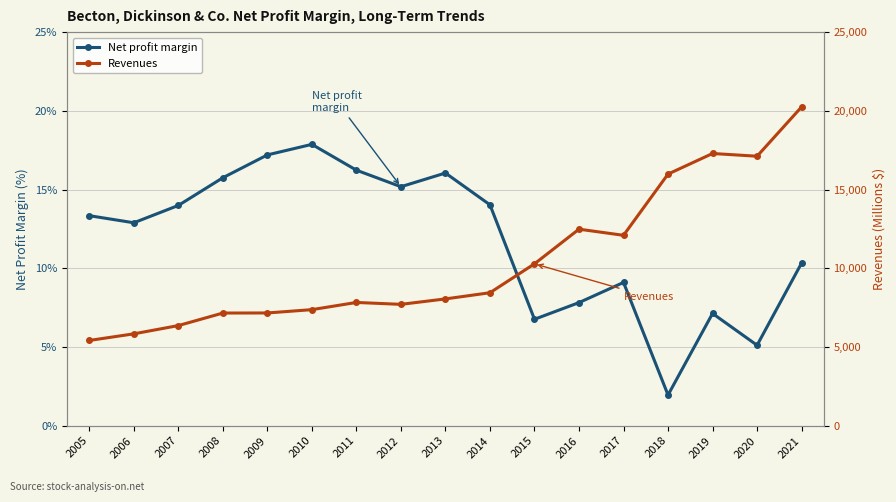

Where is the first local minimum for Revenues?

2012